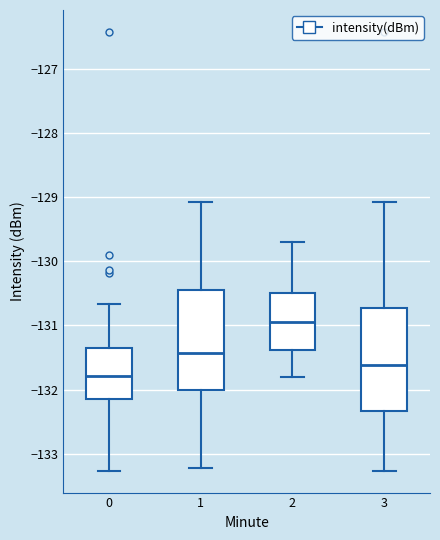

Reading left to right, transcribe this box plot: for each box, give where its median line is, the range the box spans, and where its two whiskers end, as read against the y-axis. The values are not printed on the chart, so give them approximately, as read against the axis.

0: median -131.8, box -132.1 to -131.4, whiskers -133.3 to -130.7
1: median -131.4, box -132.0 to -130.4, whiskers -133.2 to -129.1
2: median -130.9, box -131.4 to -130.5, whiskers -131.8 to -129.7
3: median -131.6, box -132.3 to -130.7, whiskers -133.3 to -129.1